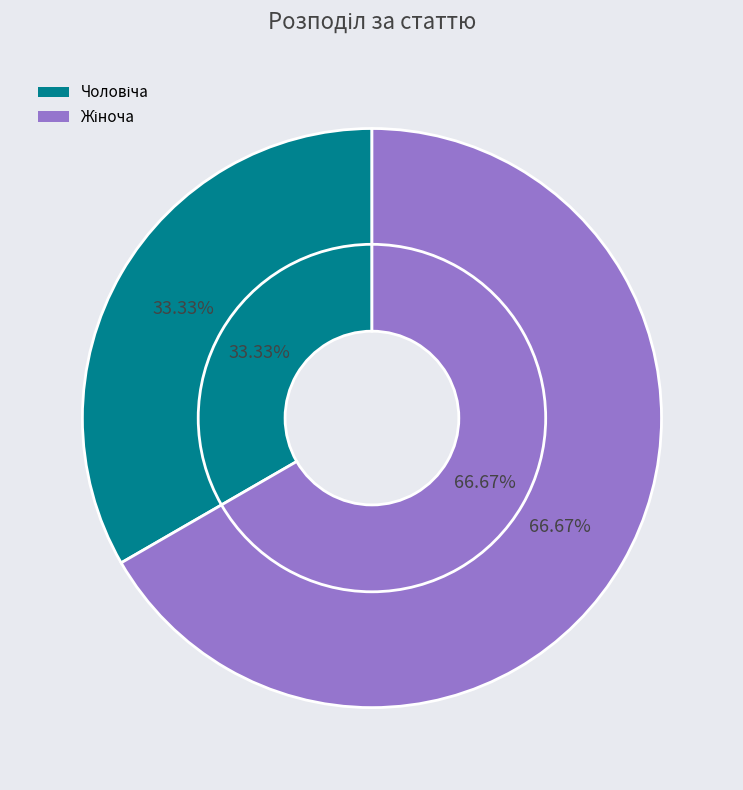

How many slices are in this pie chart?

2